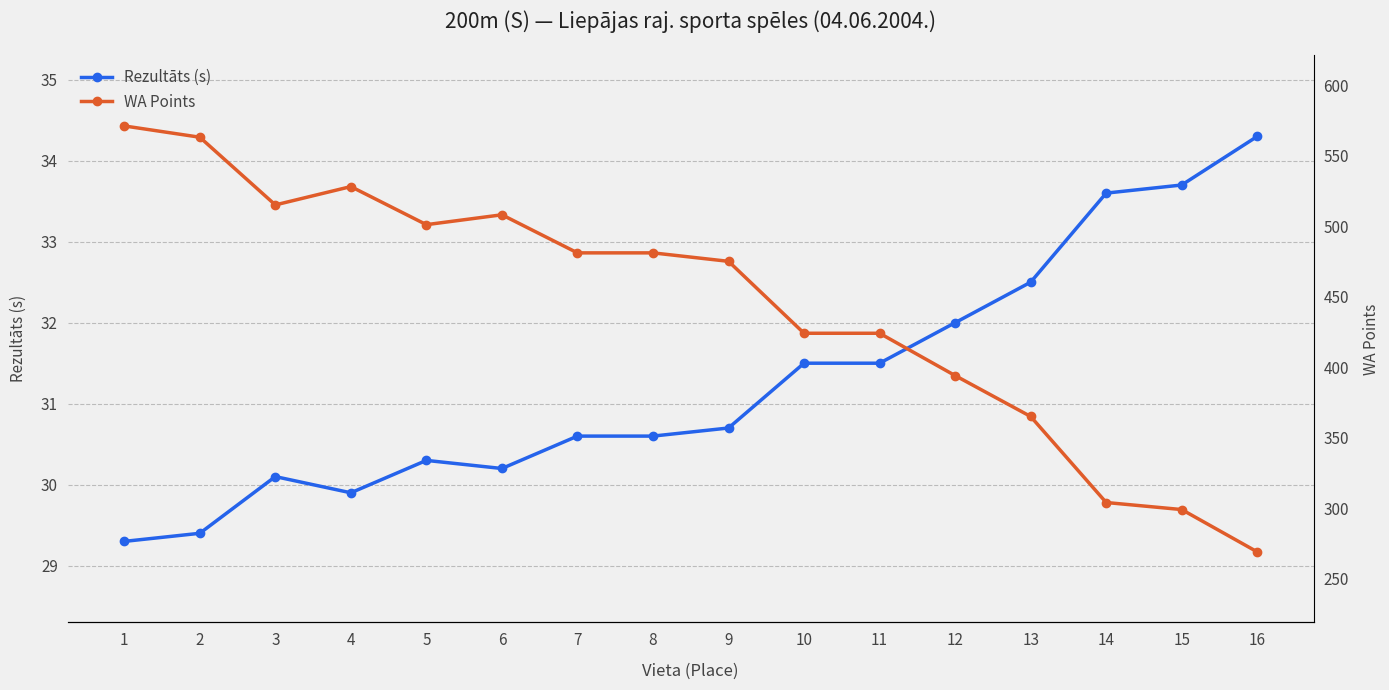

The Rezultāts (s) series shows 30.6 at 8. True or false?

True